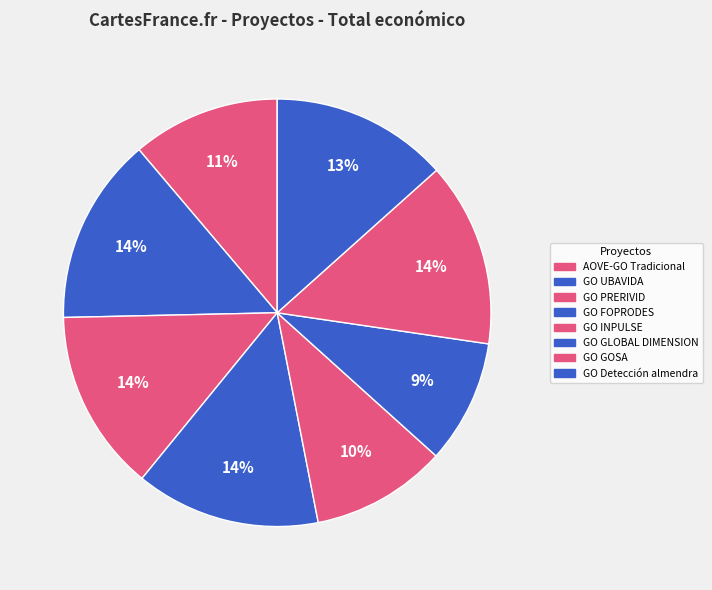

The GO PRERIVID slice represents 14% of the pie. True or false?

True